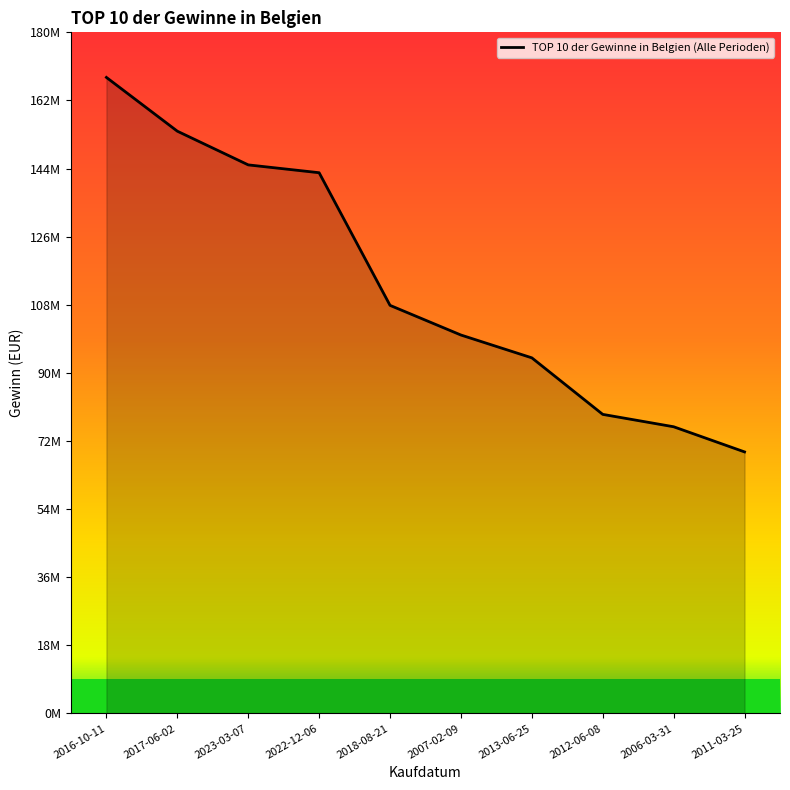

Which has a higher value, 2007-02-09 or 2018-08-21?

2018-08-21